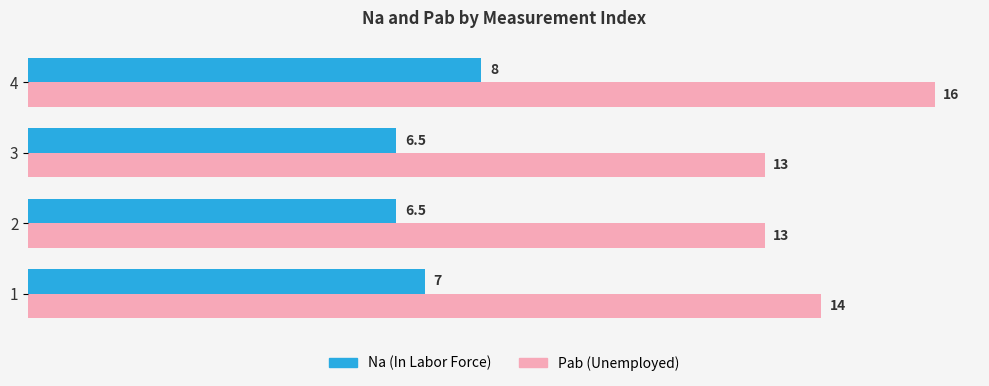

Which series has the widest spread of values?

Pab (Unemployed)